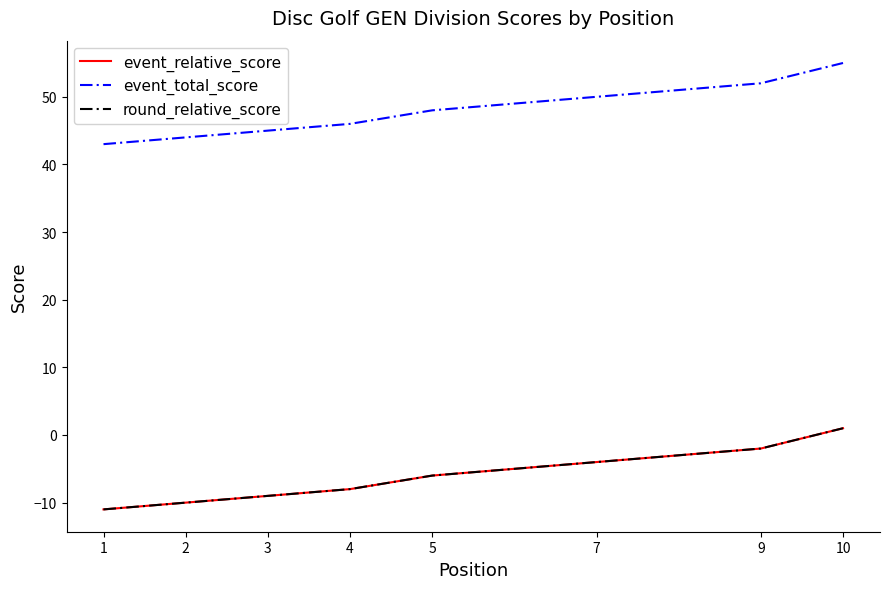

What is the value of the round_relative_score point at the 7th from the left?

-4